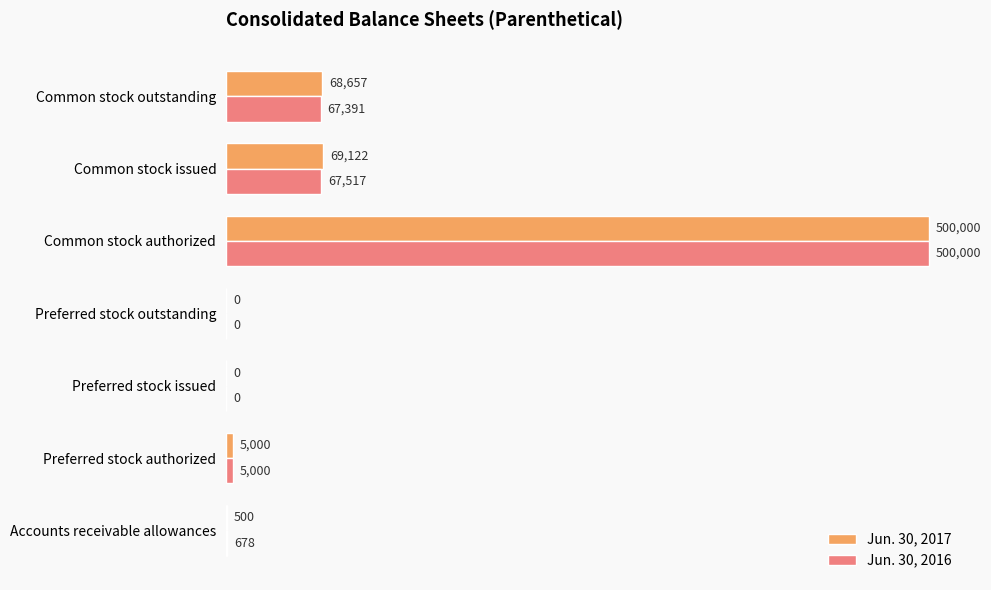

What is the total value across all series at Common stock issued?

136639